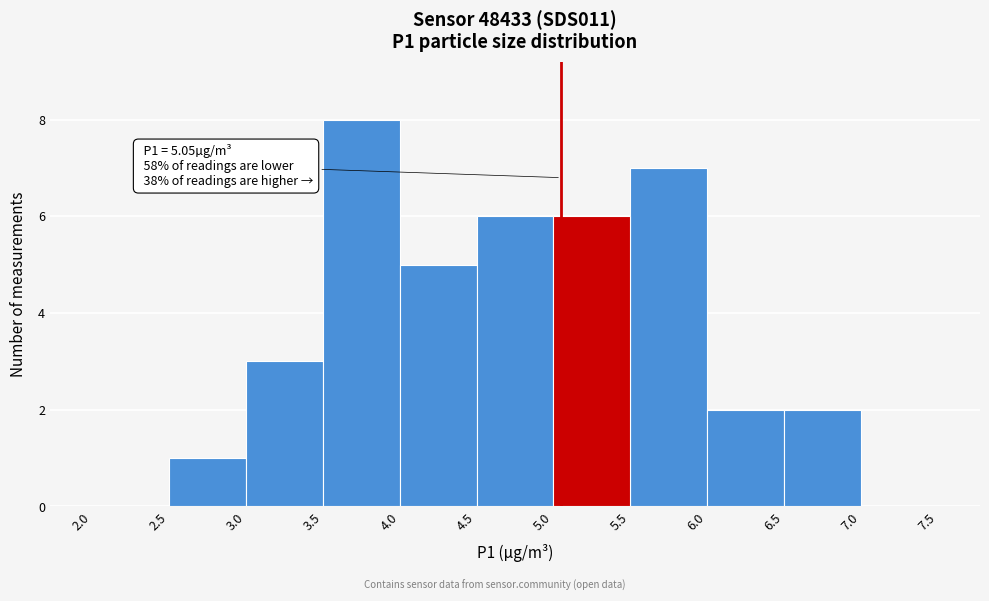

Which range on the x-axis has the tallest bar?

3.5 to 4.0